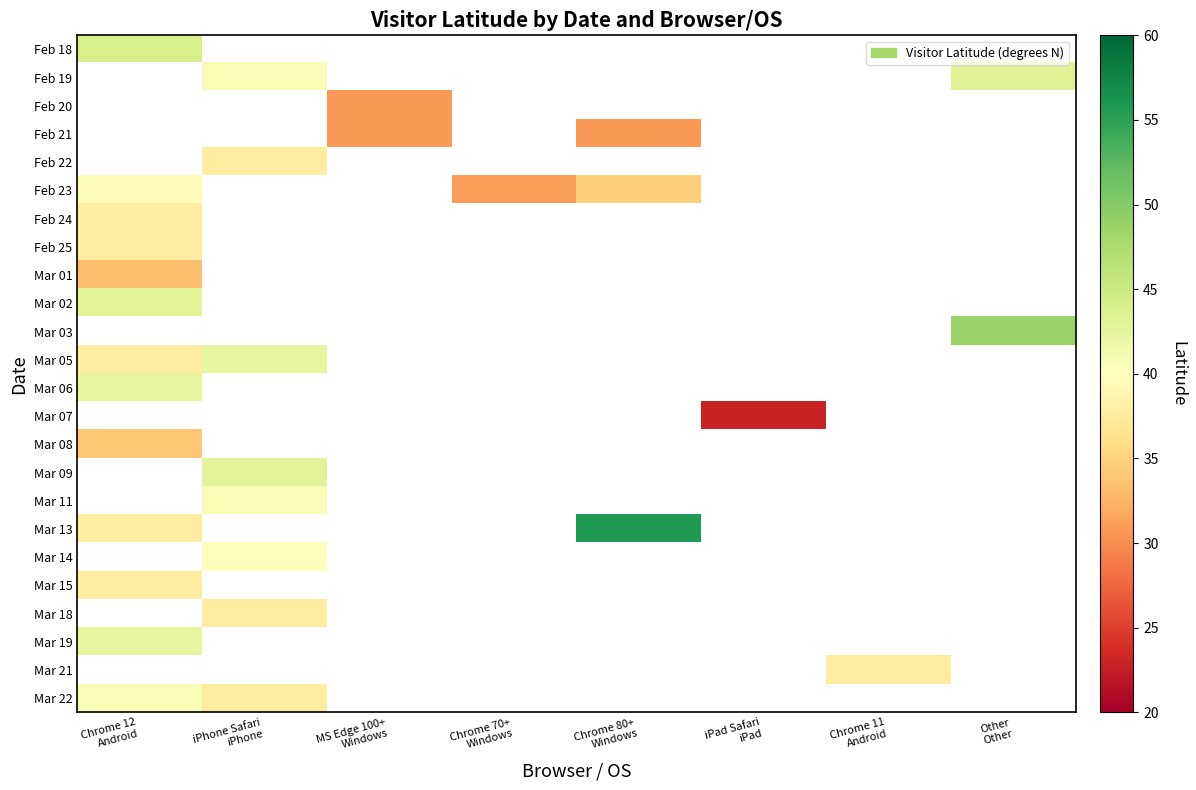

Reading left to right, extract all data points from this chart.

Feb 18: Chrome 12
Android=44.1	iPhone Safari
iPhone=0.0	MS Edge 100+
Windows=0.0	Chrome 70+
Windows=0.0	Chrome 80+
Windows=0.0	iPad Safari
iPad=0.0	Chrome 11
Android=0.0	Other
Other=0.0
Feb 19: Chrome 12
Android=0.0	iPhone Safari
iPhone=40.7	MS Edge 100+
Windows=0.0	Chrome 70+
Windows=0.0	Chrome 80+
Windows=0.0	iPad Safari
iPad=0.0	Chrome 11
Android=0.0	Other
Other=43.1
Feb 20: Chrome 12
Android=0.0	iPhone Safari
iPhone=0.0	MS Edge 100+
Windows=30.7	Chrome 70+
Windows=0.0	Chrome 80+
Windows=0.0	iPad Safari
iPad=0.0	Chrome 11
Android=0.0	Other
Other=0.0
Feb 21: Chrome 12
Android=0.0	iPhone Safari
iPhone=0.0	MS Edge 100+
Windows=30.7	Chrome 70+
Windows=0.0	Chrome 80+
Windows=30.7	iPad Safari
iPad=0.0	Chrome 11
Android=0.0	Other
Other=0.0
Feb 22: Chrome 12
Android=0.0	iPhone Safari
iPhone=37.8	MS Edge 100+
Windows=0.0	Chrome 70+
Windows=0.0	Chrome 80+
Windows=0.0	iPad Safari
iPad=0.0	Chrome 11
Android=0.0	Other
Other=0.0
Feb 23: Chrome 12
Android=39.4	iPhone Safari
iPhone=0.0	MS Edge 100+
Windows=0.0	Chrome 70+
Windows=31.0	Chrome 80+
Windows=34.7	iPad Safari
iPad=0.0	Chrome 11
Android=0.0	Other
Other=0.0
Feb 24: Chrome 12
Android=37.8	iPhone Safari
iPhone=0.0	MS Edge 100+
Windows=0.0	Chrome 70+
Windows=0.0	Chrome 80+
Windows=0.0	iPad Safari
iPad=0.0	Chrome 11
Android=0.0	Other
Other=0.0
Feb 25: Chrome 12
Android=37.8	iPhone Safari
iPhone=0.0	MS Edge 100+
Windows=0.0	Chrome 70+
Windows=0.0	Chrome 80+
Windows=0.0	iPad Safari
iPad=0.0	Chrome 11
Android=0.0	Other
Other=0.0
Mar 01: Chrome 12
Android=33.4	iPhone Safari
iPhone=0.0	MS Edge 100+
Windows=0.0	Chrome 70+
Windows=0.0	Chrome 80+
Windows=0.0	iPad Safari
iPad=0.0	Chrome 11
Android=0.0	Other
Other=0.0
Mar 02: Chrome 12
Android=43.0	iPhone Safari
iPhone=0.0	MS Edge 100+
Windows=0.0	Chrome 70+
Windows=0.0	Chrome 80+
Windows=0.0	iPad Safari
iPad=0.0	Chrome 11
Android=0.0	Other
Other=0.0
Mar 03: Chrome 12
Android=0.0	iPhone Safari
iPhone=0.0	MS Edge 100+
Windows=0.0	Chrome 70+
Windows=0.0	Chrome 80+
Windows=0.0	iPad Safari
iPad=0.0	Chrome 11
Android=0.0	Other
Other=48.9
Mar 05: Chrome 12
Android=37.8	iPhone Safari
iPhone=42.4	MS Edge 100+
Windows=0.0	Chrome 70+
Windows=0.0	Chrome 80+
Windows=0.0	iPad Safari
iPad=0.0	Chrome 11
Android=0.0	Other
Other=0.0
Mar 06: Chrome 12
Android=42.4	iPhone Safari
iPhone=0.0	MS Edge 100+
Windows=0.0	Chrome 70+
Windows=0.0	Chrome 80+
Windows=0.0	iPad Safari
iPad=0.0	Chrome 11
Android=0.0	Other
Other=0.0
Mar 07: Chrome 12
Android=0.0	iPhone Safari
iPhone=0.0	MS Edge 100+
Windows=0.0	Chrome 70+
Windows=0.0	Chrome 80+
Windows=0.0	iPad Safari
iPad=23.0	Chrome 11
Android=0.0	Other
Other=0.0
Mar 08: Chrome 12
Android=33.9	iPhone Safari
iPhone=0.0	MS Edge 100+
Windows=0.0	Chrome 70+
Windows=0.0	Chrome 80+
Windows=0.0	iPad Safari
iPad=0.0	Chrome 11
Android=0.0	Other
Other=0.0
Mar 09: Chrome 12
Android=0.0	iPhone Safari
iPhone=42.9	MS Edge 100+
Windows=0.0	Chrome 70+
Windows=0.0	Chrome 80+
Windows=0.0	iPad Safari
iPad=0.0	Chrome 11
Android=0.0	Other
Other=0.0
Mar 11: Chrome 12
Android=0.0	iPhone Safari
iPhone=40.8	MS Edge 100+
Windows=0.0	Chrome 70+
Windows=0.0	Chrome 80+
Windows=0.0	iPad Safari
iPad=0.0	Chrome 11
Android=0.0	Other
Other=0.0
Mar 13: Chrome 12
Android=37.8	iPhone Safari
iPhone=0.0	MS Edge 100+
Windows=0.0	Chrome 70+
Windows=0.0	Chrome 80+
Windows=55.7	iPad Safari
iPad=0.0	Chrome 11
Android=0.0	Other
Other=0.0
Mar 14: Chrome 12
Android=0.0	iPhone Safari
iPhone=40.3	MS Edge 100+
Windows=0.0	Chrome 70+
Windows=0.0	Chrome 80+
Windows=0.0	iPad Safari
iPad=0.0	Chrome 11
Android=0.0	Other
Other=0.0
Mar 15: Chrome 12
Android=37.8	iPhone Safari
iPhone=0.0	MS Edge 100+
Windows=0.0	Chrome 70+
Windows=0.0	Chrome 80+
Windows=0.0	iPad Safari
iPad=0.0	Chrome 11
Android=0.0	Other
Other=0.0
Mar 18: Chrome 12
Android=0.0	iPhone Safari
iPhone=37.8	MS Edge 100+
Windows=0.0	Chrome 70+
Windows=0.0	Chrome 80+
Windows=0.0	iPad Safari
iPad=0.0	Chrome 11
Android=0.0	Other
Other=0.0
Mar 19: Chrome 12
Android=42.4	iPhone Safari
iPhone=0.0	MS Edge 100+
Windows=0.0	Chrome 70+
Windows=0.0	Chrome 80+
Windows=0.0	iPad Safari
iPad=0.0	Chrome 11
Android=0.0	Other
Other=0.0
Mar 21: Chrome 12
Android=0.0	iPhone Safari
iPhone=0.0	MS Edge 100+
Windows=0.0	Chrome 70+
Windows=0.0	Chrome 80+
Windows=0.0	iPad Safari
iPad=0.0	Chrome 11
Android=37.8	Other
Other=0.0
Mar 22: Chrome 12
Android=40.7	iPhone Safari
iPhone=37.8	MS Edge 100+
Windows=0.0	Chrome 70+
Windows=0.0	Chrome 80+
Windows=0.0	iPad Safari
iPad=0.0	Chrome 11
Android=0.0	Other
Other=0.0